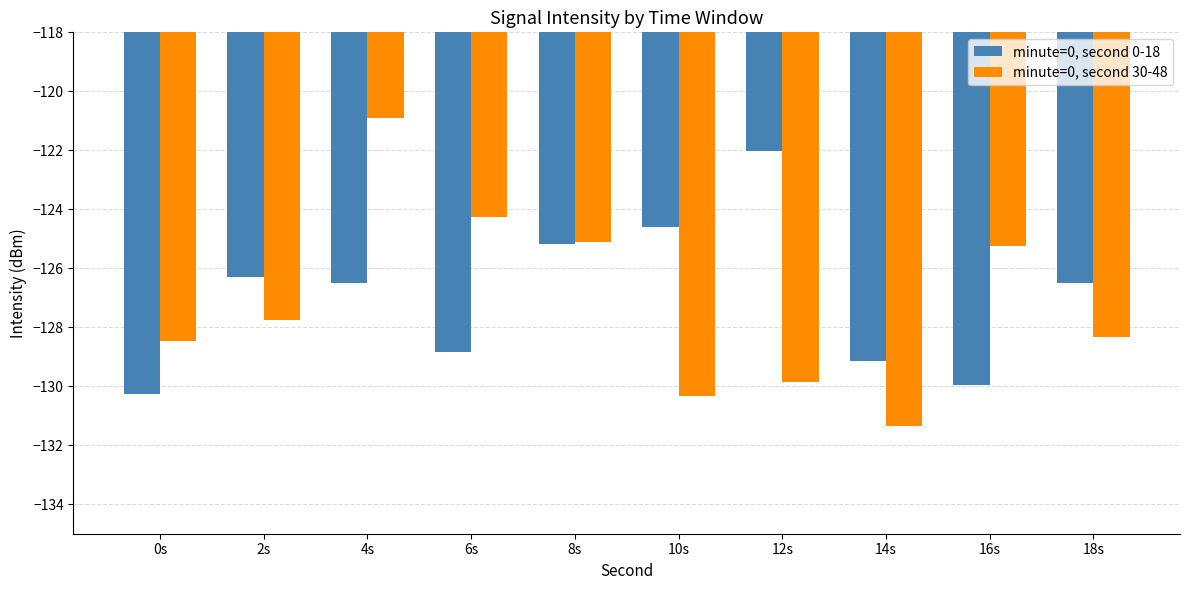

What is the total value across all series at 14s?

-260.5